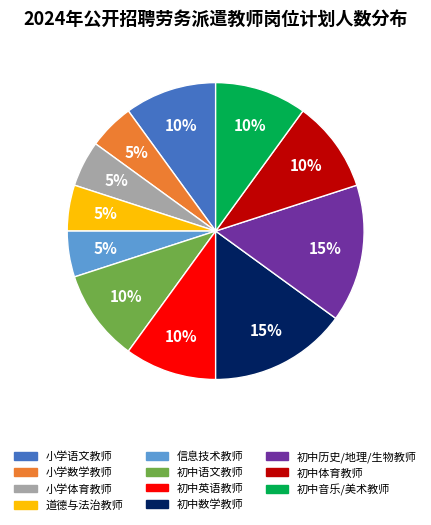

Does any single category account for the majority?

No